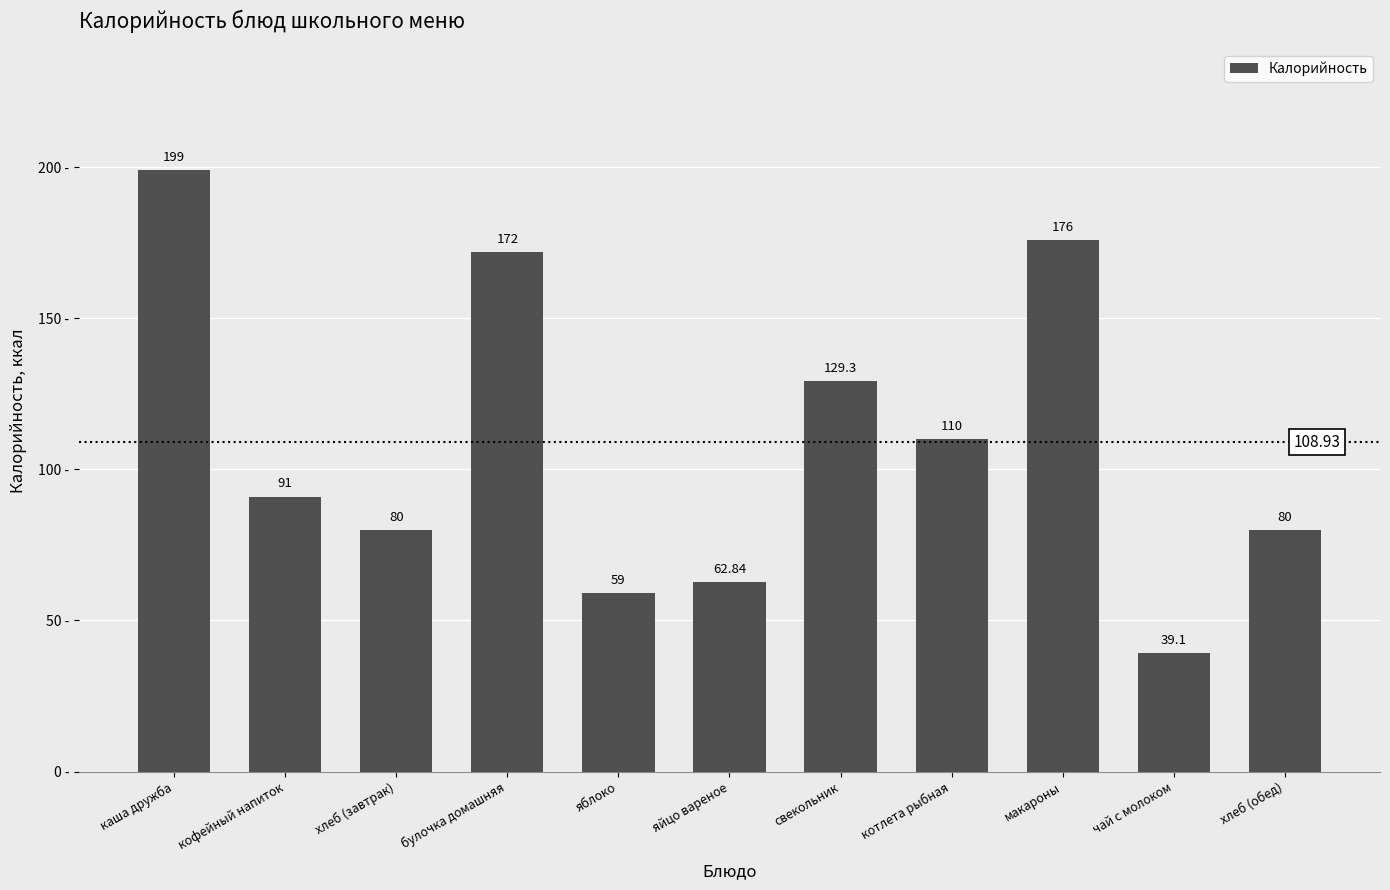

At which label does the data first exceed 91?

каша дружба